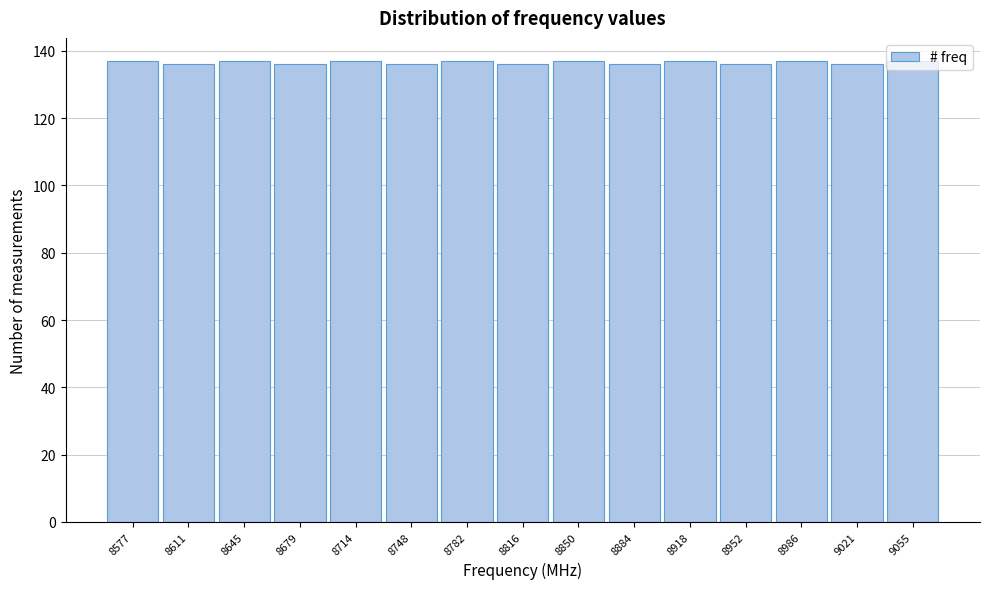

Reading left to right, list every bar in this chart as the range it spans on the x-axis followed by its height. Neither the bar edges nor the heights are printed on the chart, so give them approximately, as read against the axes.

8560 to 8595: 138
8595 to 8630: 136
8630 to 8660: 138
8660 to 8695: 136
8695 to 8730: 138
8730 to 8765: 136
8765 to 8800: 138
8800 to 8835: 136
8835 to 8865: 138
8865 to 8900: 136
8900 to 8935: 138
8935 to 8970: 136
8970 to 9005: 138
9005 to 9040: 136
9040 to 9070: 138